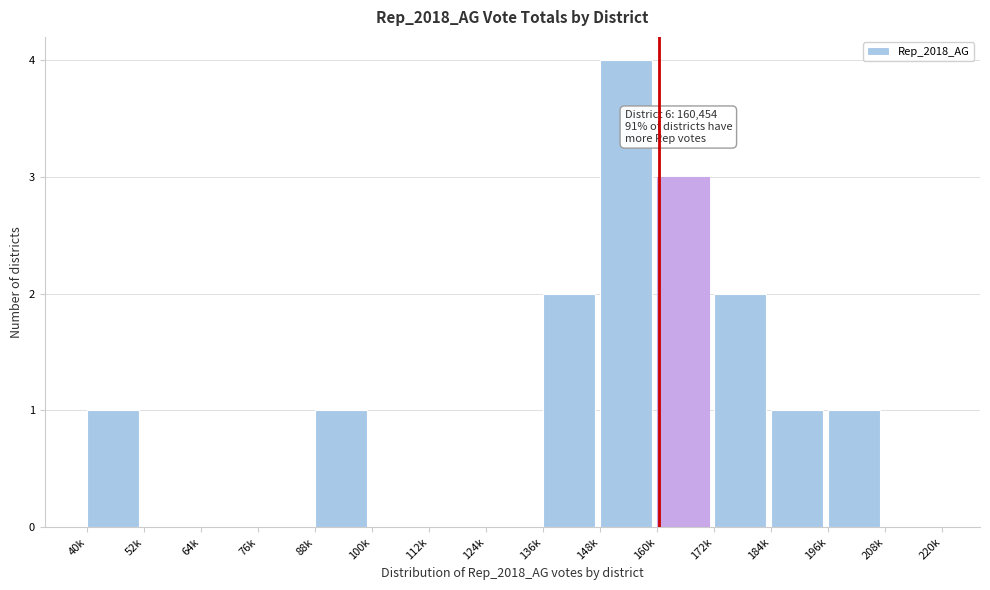

Reading right to left, transcribe all the data shown in this chart.

208k=0	196k=1	184k=1	172k=2	160k=3	148k=4	136k=2	124k=0	112k=0	100k=0	88k=1	76k=0	64k=0	52k=0	40k=1